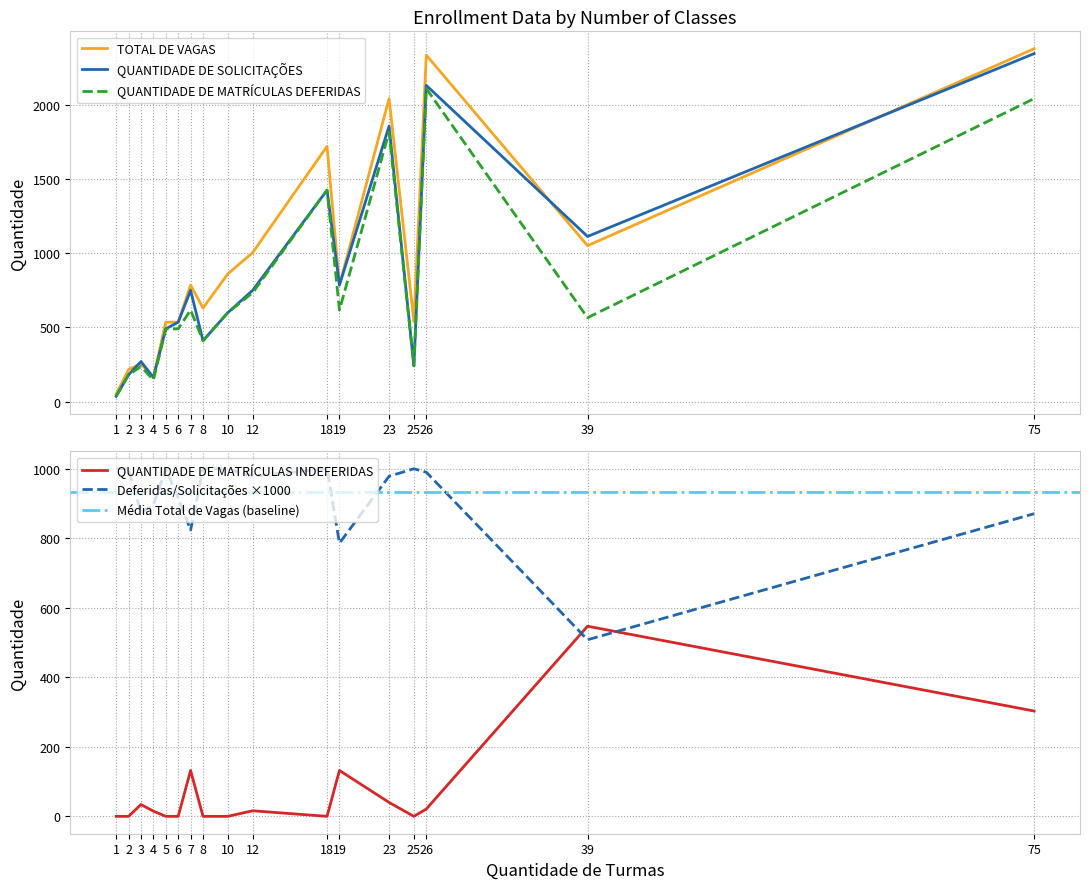

At which label does QUANTIDADE DE SOLICITAÇÕES reach its peak?

75